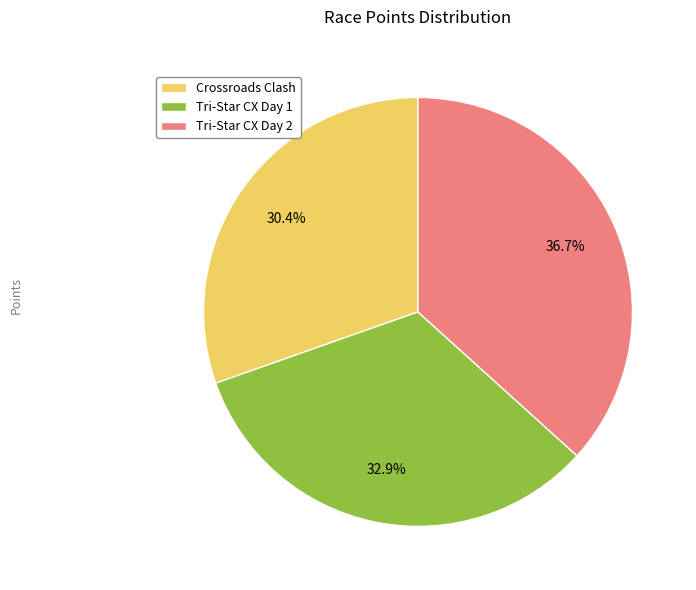

Rank the categories by value from highest to lowest.

Tri-Star CX Day 2, Tri-Star CX Day 1, Crossroads Clash